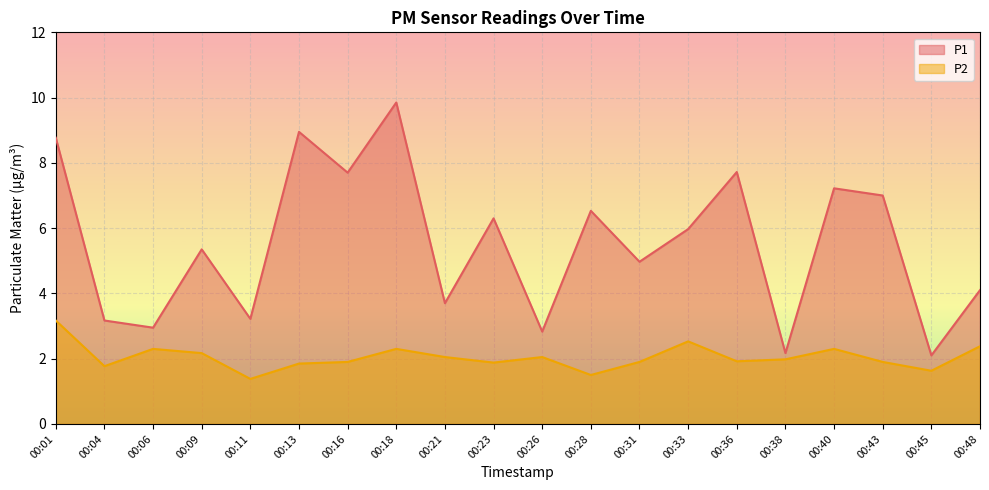

Rank the series at 00:23 from highest to lowest value.

P1, P2